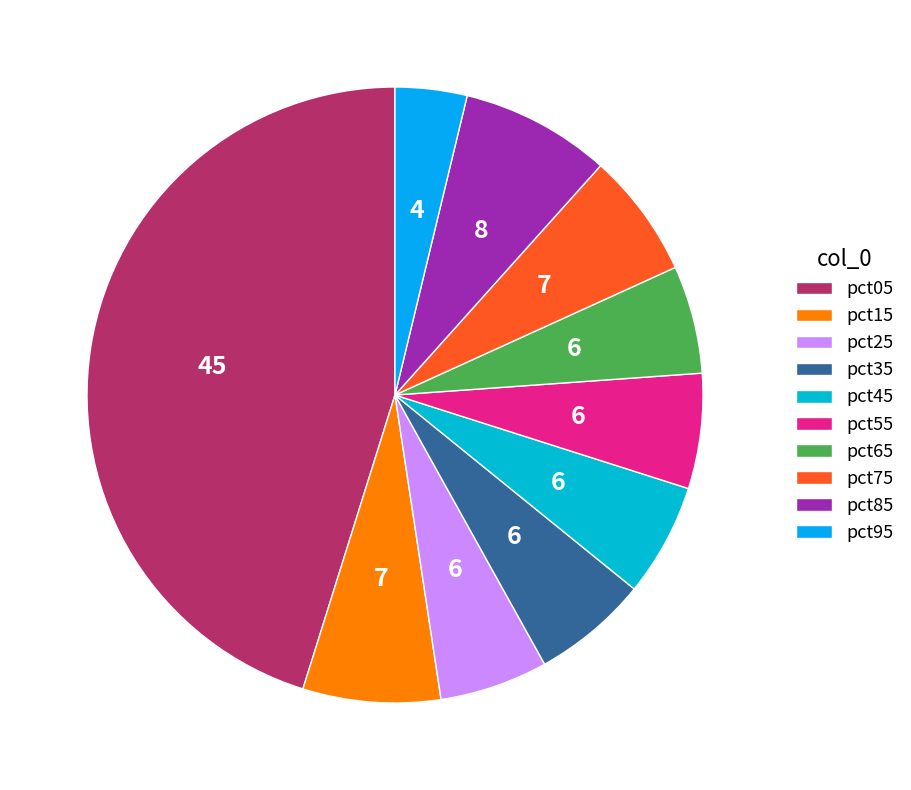

Do pct05 and pct75 together represent more than half of the pie?

Yes